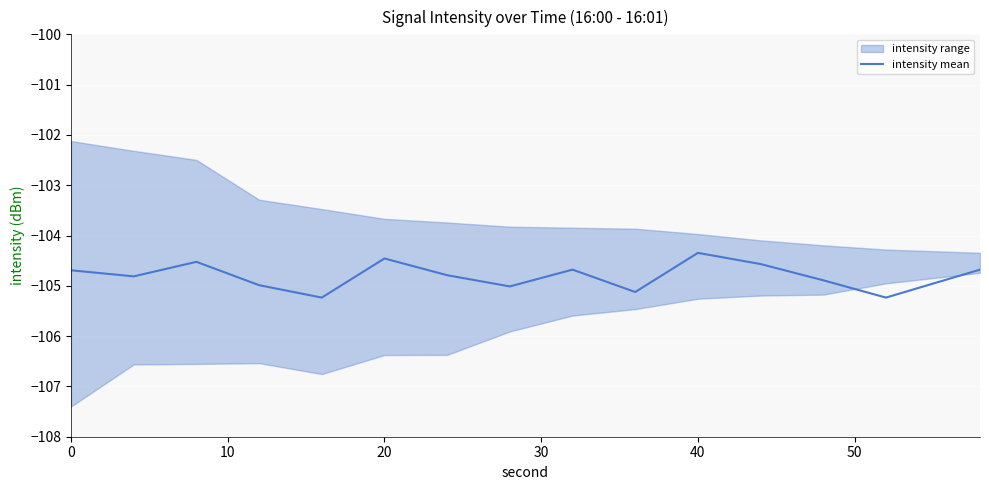

What is the sum of all values?

-1572.0